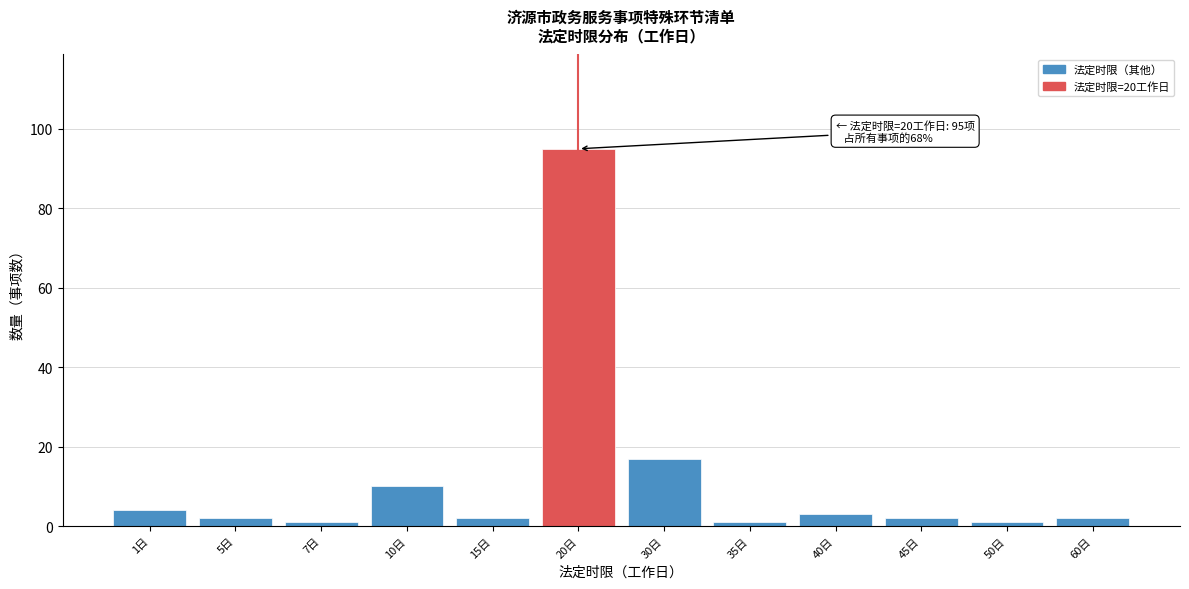

Reading left to right, transcribe all the data shown in this chart.

4	2	1	10	2	95	17	1	3	2	1	2